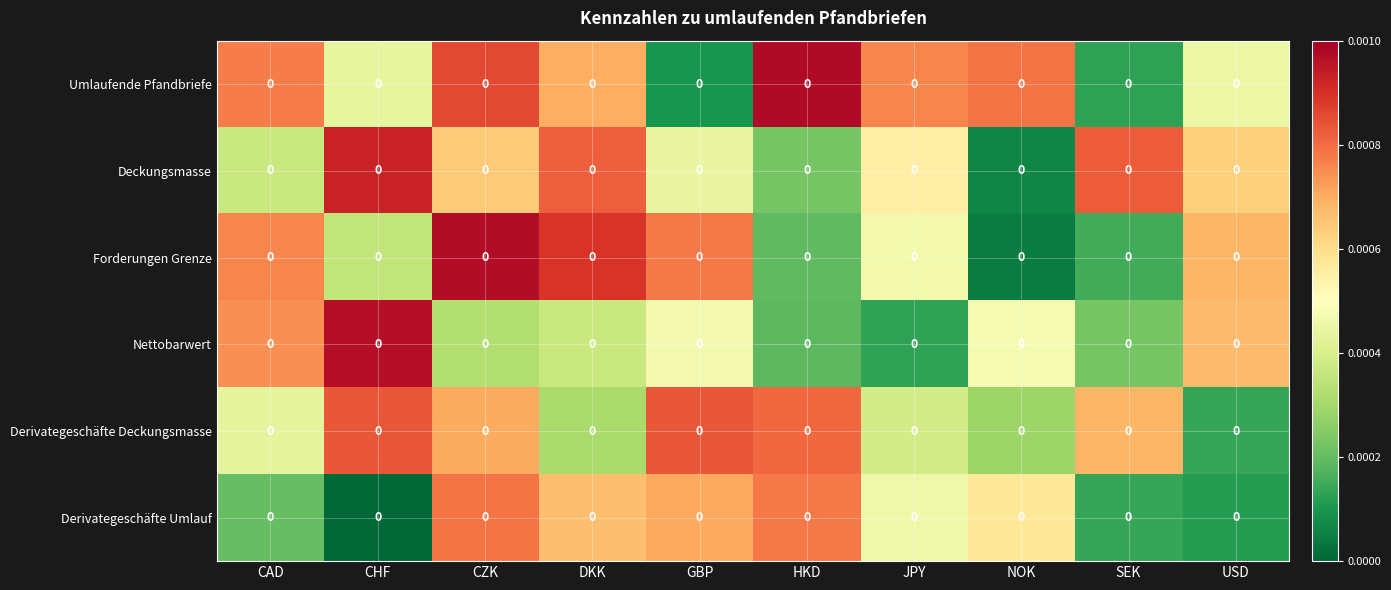

Reading right to left, what are all the values shown in this chart?

Umlaufende Pfandbriefe: USD=0.0	SEK=0.0	NOK=0.0	JPY=0.0	HKD=0.0	GBP=0.0	DKK=0.0	CZK=0.0	CHF=0.0	CAD=0.0
Deckungsmasse: USD=0.0	SEK=0.0	NOK=0.0	JPY=0.0	HKD=0.0	GBP=0.0	DKK=0.0	CZK=0.0	CHF=0.0	CAD=0.0
Forderungen Grenze: USD=0.0	SEK=0.0	NOK=0.0	JPY=0.0	HKD=0.0	GBP=0.0	DKK=0.0	CZK=0.0	CHF=0.0	CAD=0.0
Nettobarwert: USD=0.0	SEK=0.0	NOK=0.0	JPY=0.0	HKD=0.0	GBP=0.0	DKK=0.0	CZK=0.0	CHF=0.0	CAD=0.0
Derivategeschäfte Deckungsmasse: USD=0.0	SEK=0.0	NOK=0.0	JPY=0.0	HKD=0.0	GBP=0.0	DKK=0.0	CZK=0.0	CHF=0.0	CAD=0.0
Derivategeschäfte Umlauf: USD=0.0	SEK=0.0	NOK=0.0	JPY=0.0	HKD=0.0	GBP=0.0	DKK=0.0	CZK=0.0	CHF=0.0	CAD=0.0